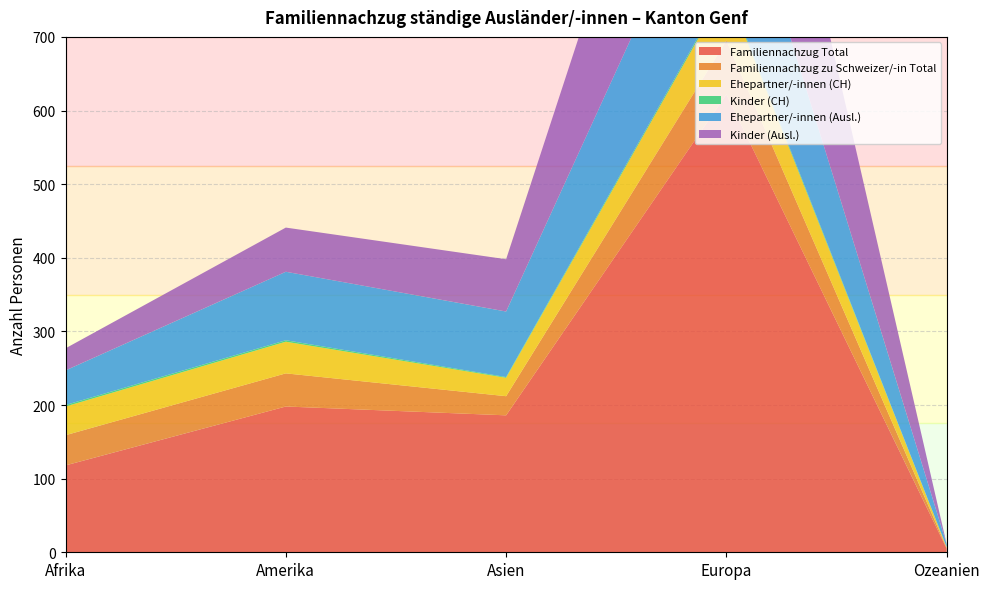

Reading left to right, transcribe all the data shown in this chart.

Familiennachzug Total: Afrika=118	Amerika=198	Asien=186	Europa=622	Ozeanien=5
Familiennachzug zu Schweizer/-in Total: Afrika=41	Amerika=45	Asien=26	Europa=73	Ozeanien=1
Ehepartner/-innen (CH): Afrika=39	Amerika=43	Asien=25	Europa=70	Ozeanien=1
Kinder (CH): Afrika=2	Amerika=2	Asien=1	Europa=3	Ozeanien=0
Ehepartner/-innen (Ausl.): Afrika=47	Amerika=93	Asien=89	Europa=213	Ozeanien=4
Kinder (Ausl.): Afrika=30	Amerika=60	Asien=71	Europa=331	Ozeanien=0